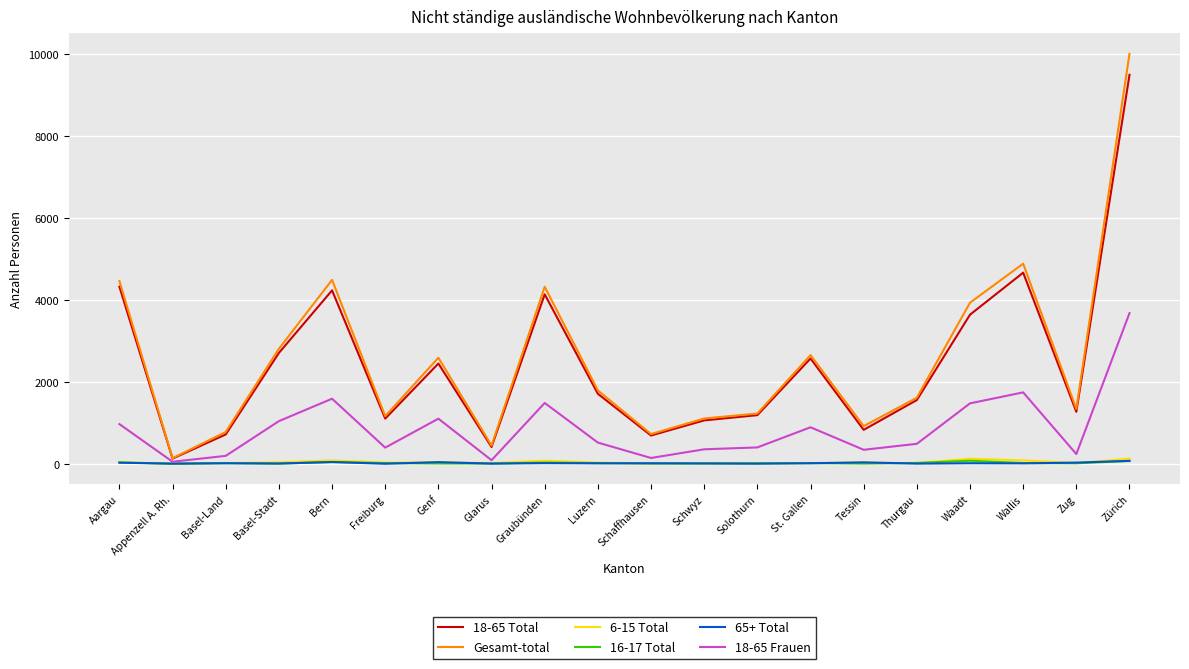

What is the greatest value displayed?

10009